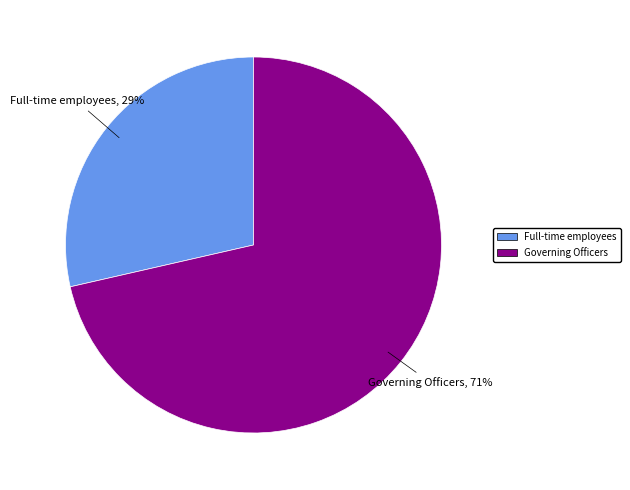

To the nearest percent, what is the average slice percentage?

50%